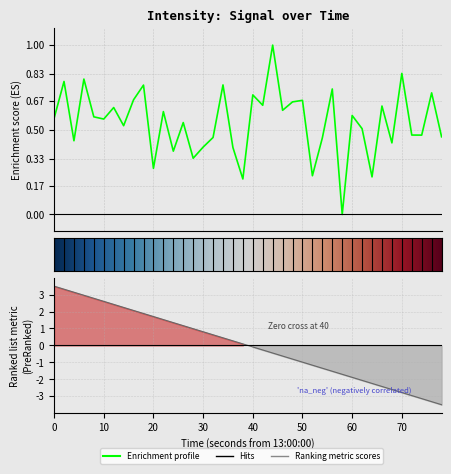

Count the values in the range 0 to 1.

40